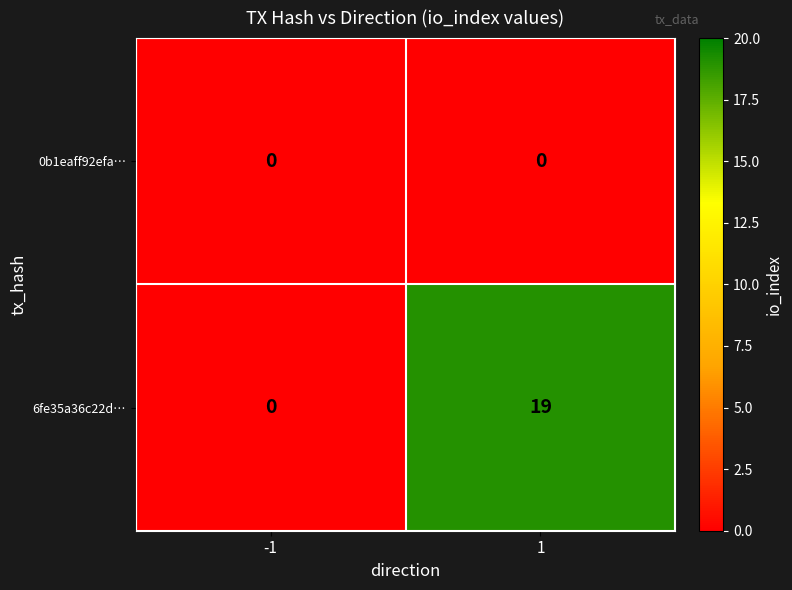

What is the greatest value displayed?

19